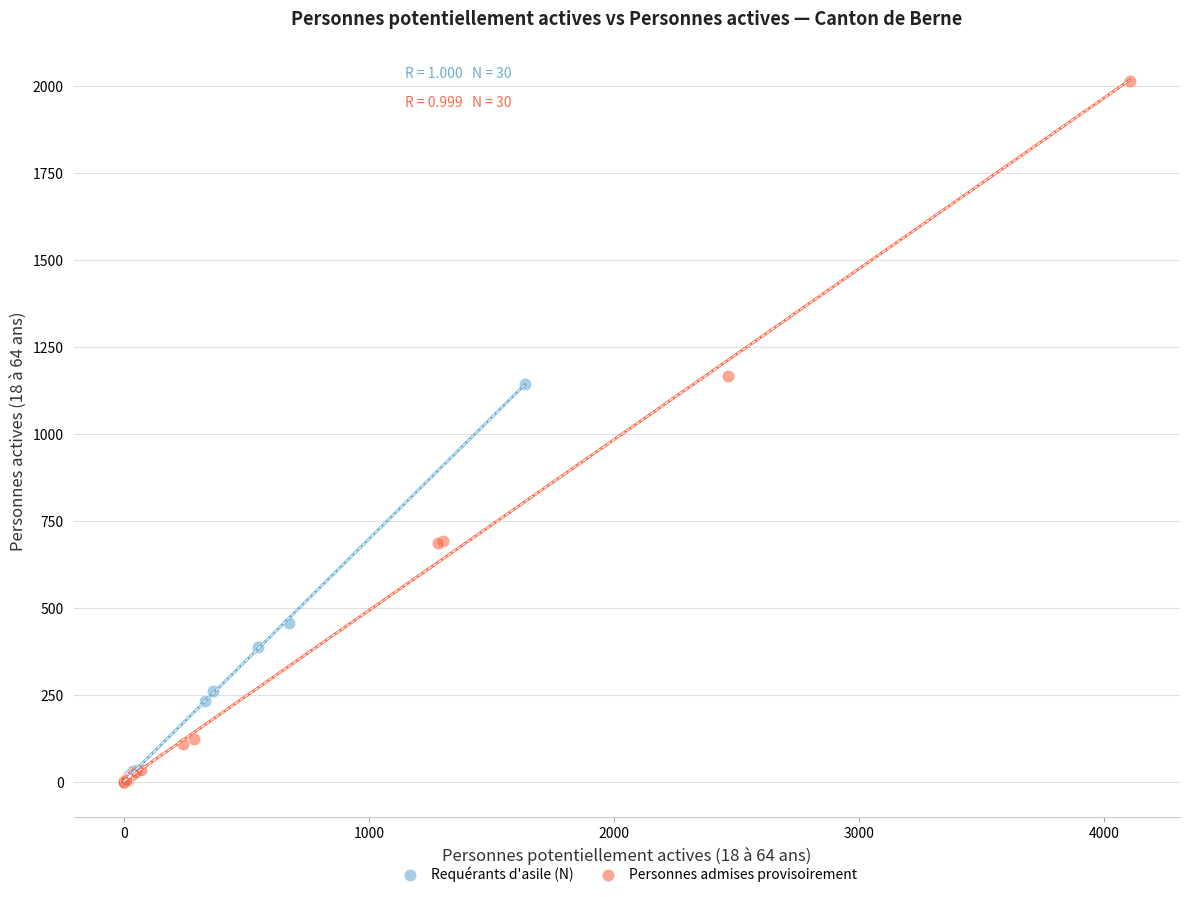

Which series has the widest spread of Y values?

Personnes admises provisoirement